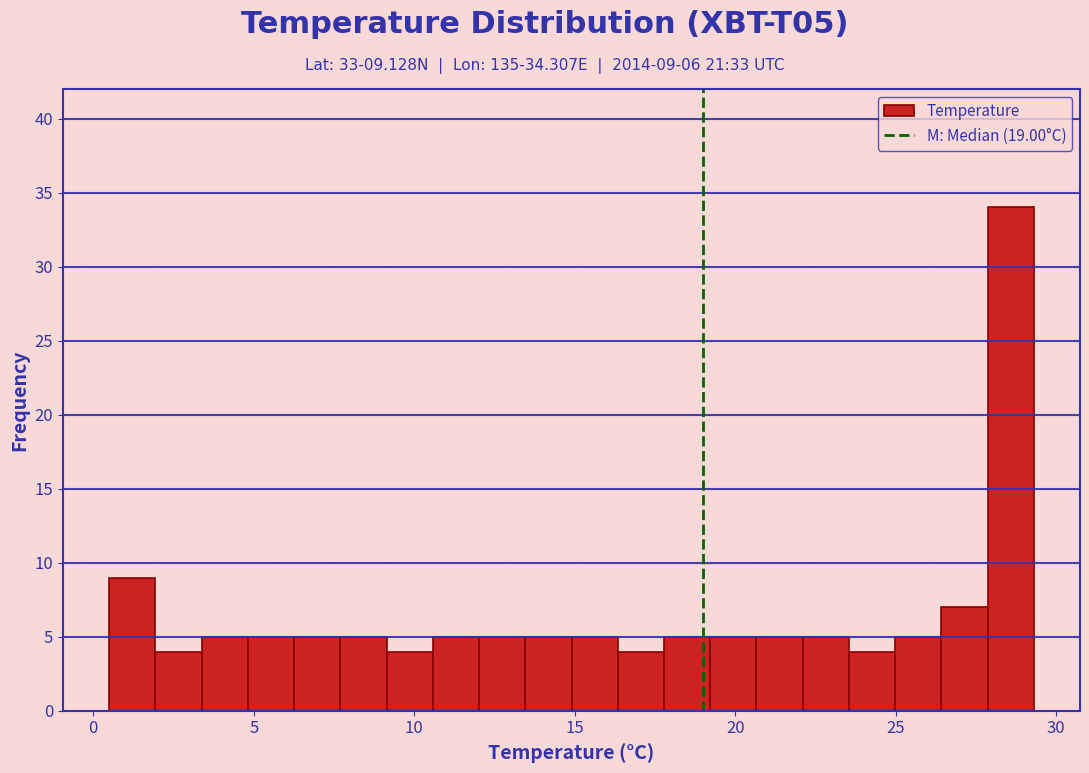

Around what value on the x-axis is the tallest bar? Give the approximate position of its centre, as read against the axis.

28.5